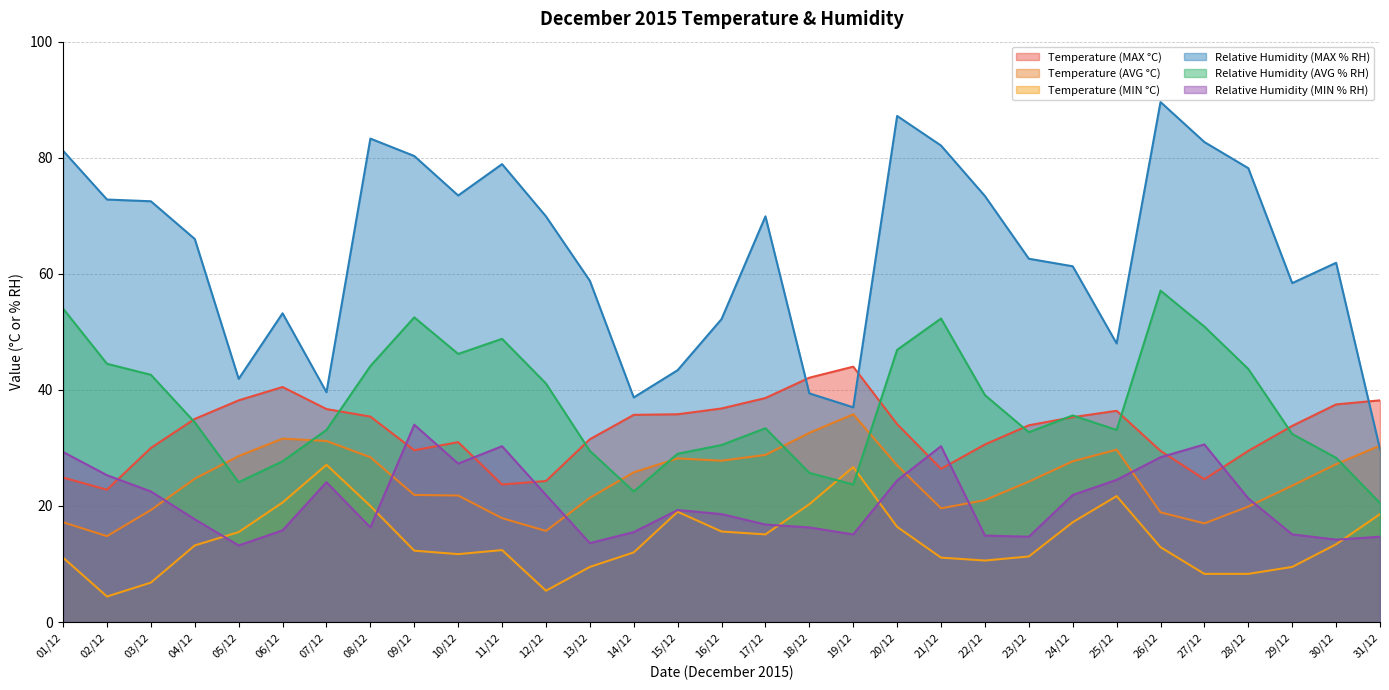

Where does the Relative Humidity (MIN % RH) series first go above 19?

01/12